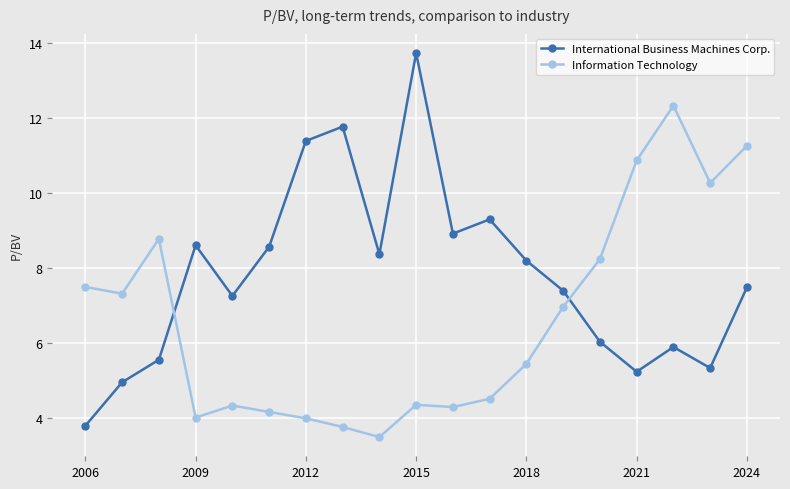

What is the value of the Information Technology point at the 4th from the left?

4.0